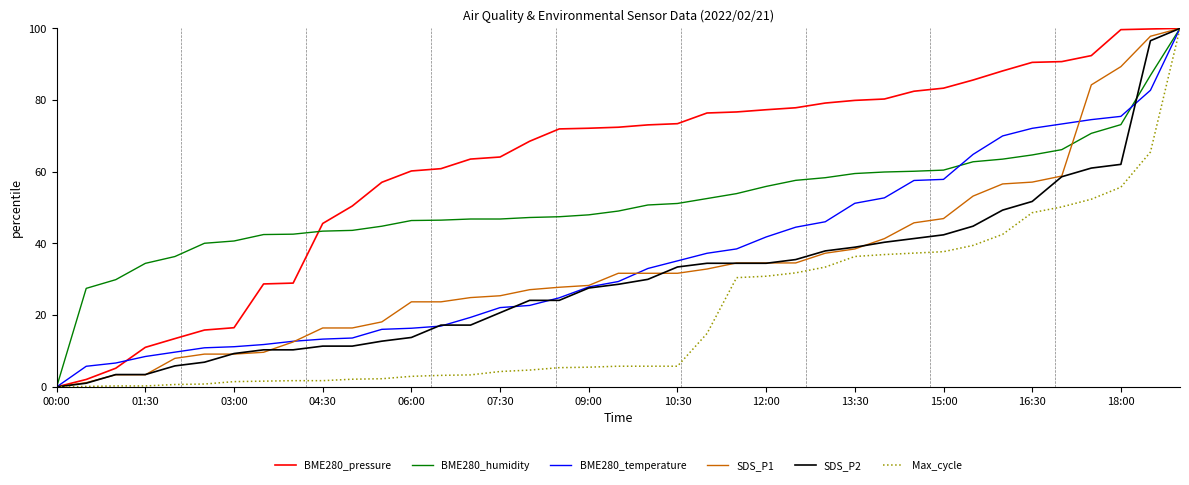

What is the highest value of the BME280_humidity series?

100.0